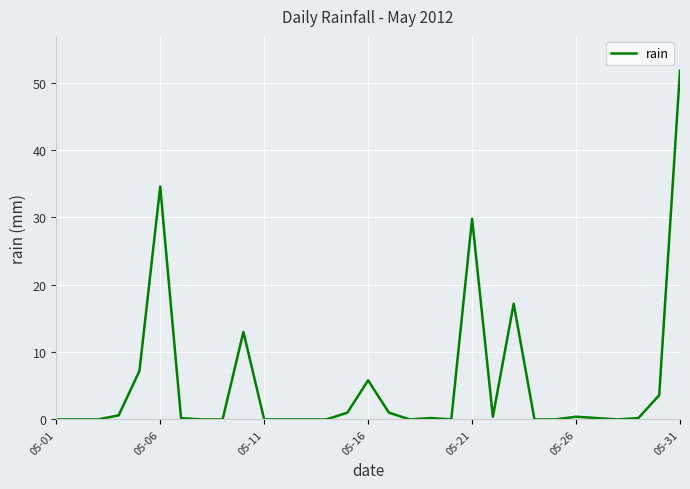

How many lines are shown in the chart?

1